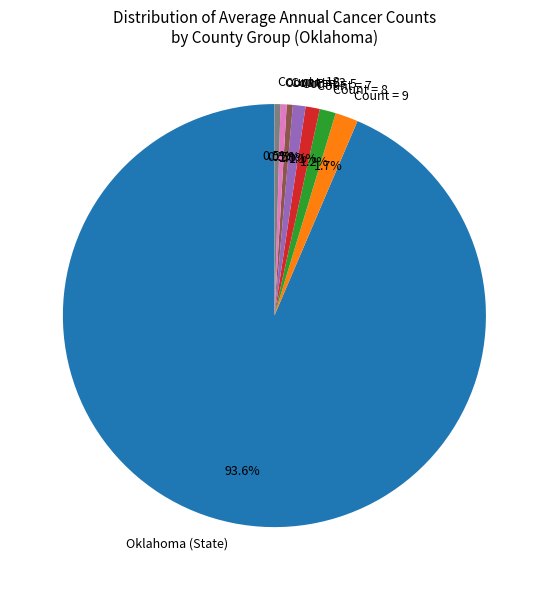

Is the sum of Count = 7 and Count = 3 greater than half?

No